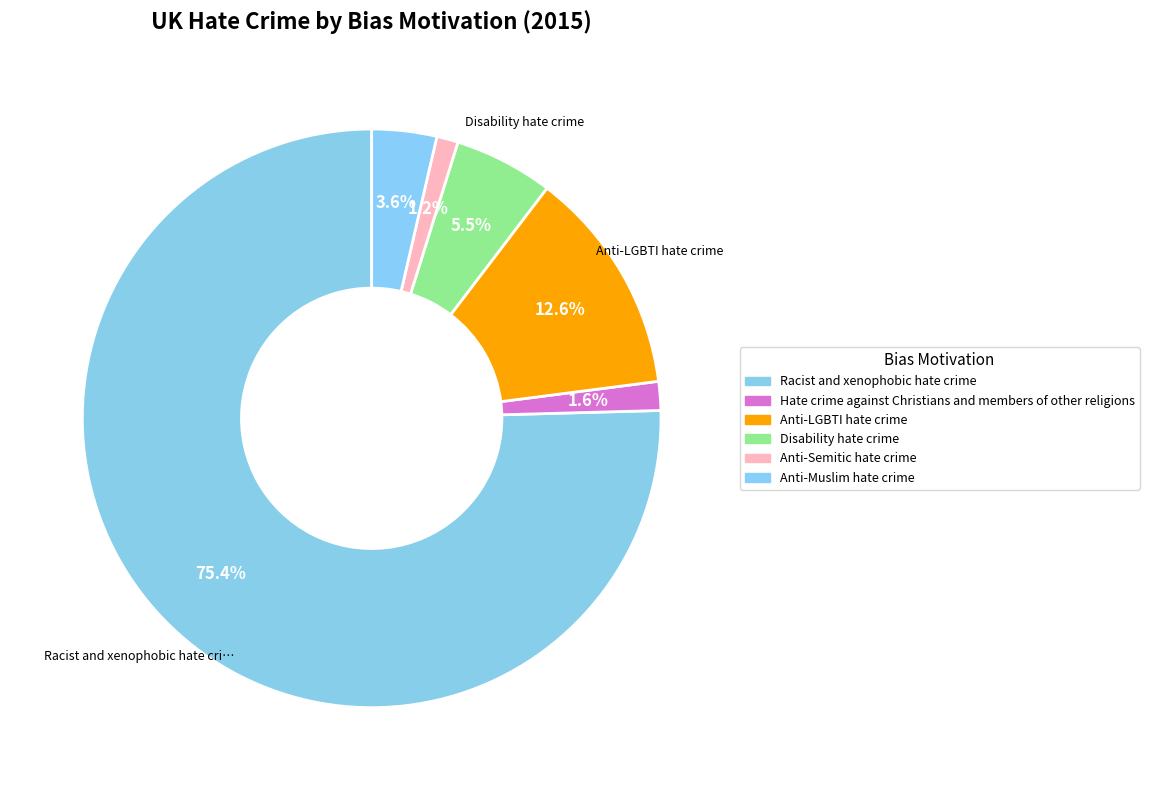

What is the largest slice in the pie chart?

Racist and xenophobic hate crime